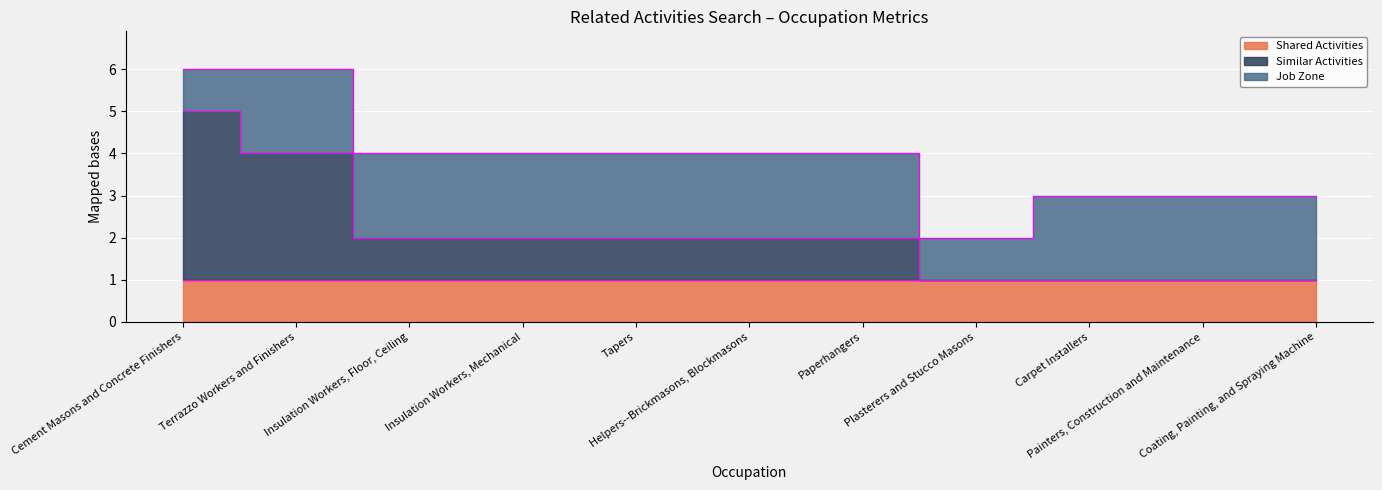

How many distinct data groups are displayed?

3